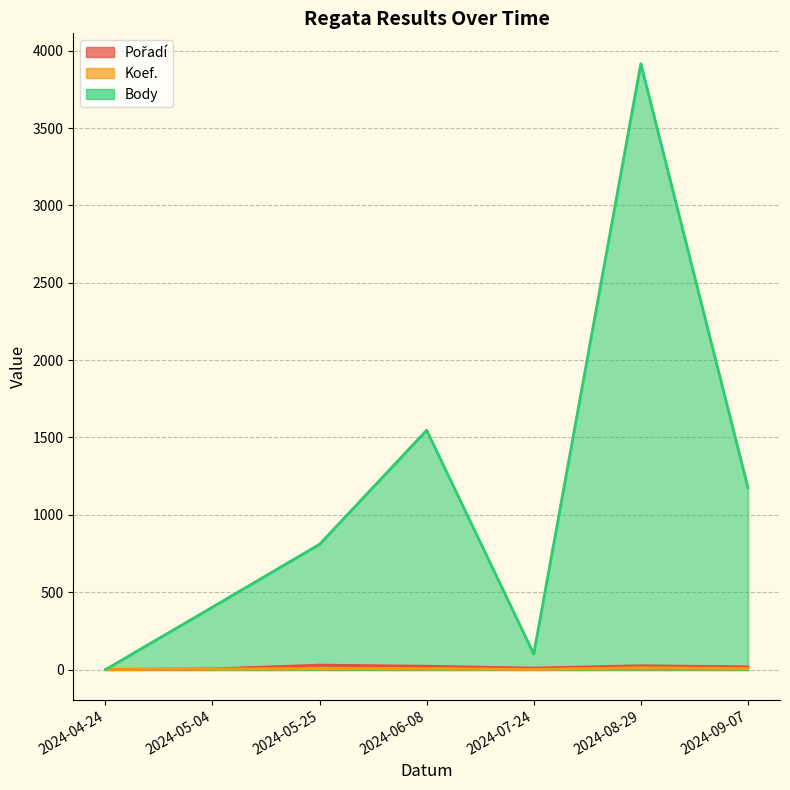

Which category has the highest value in the Body series?

2024-08-29